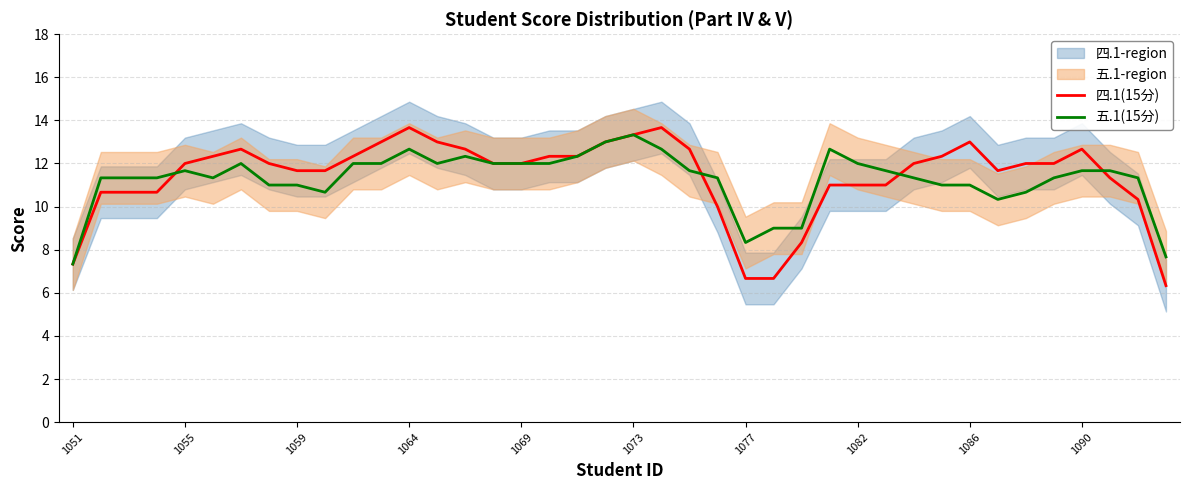

True or false: 五.1(15分) has more than 1 points higher than both neighbors.

True